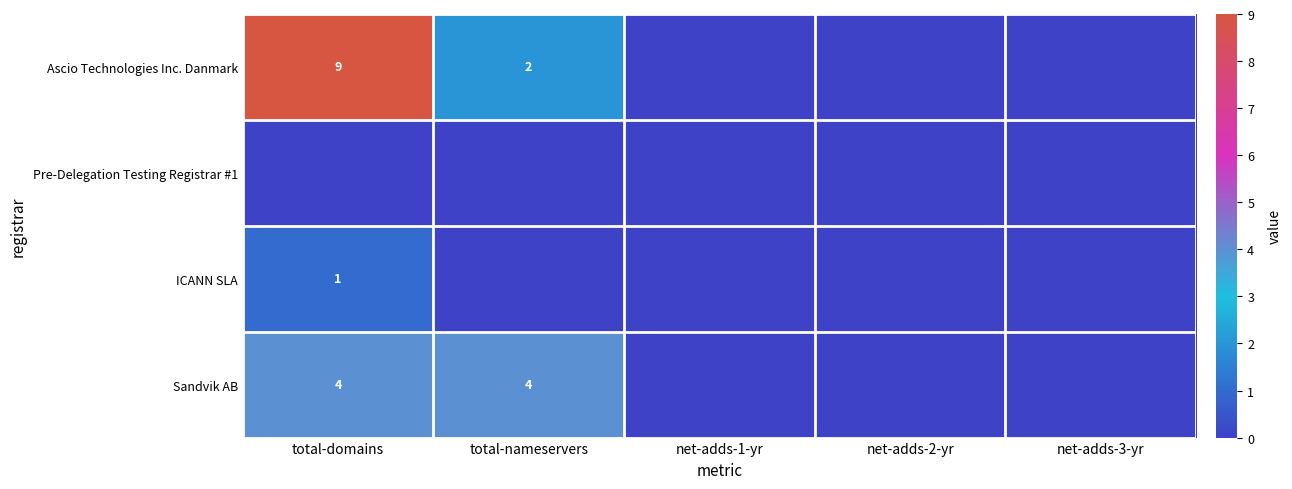

What is the spread (max minus min) of values at total-nameservers?

4